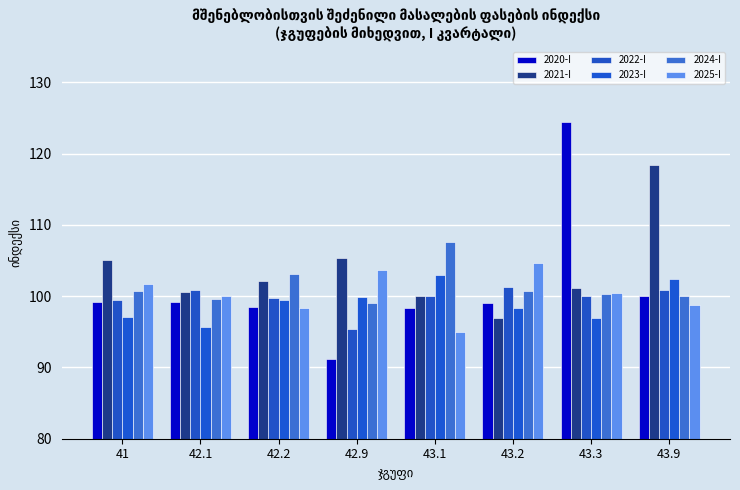

At which label does 2020-I first exceed 99?

41